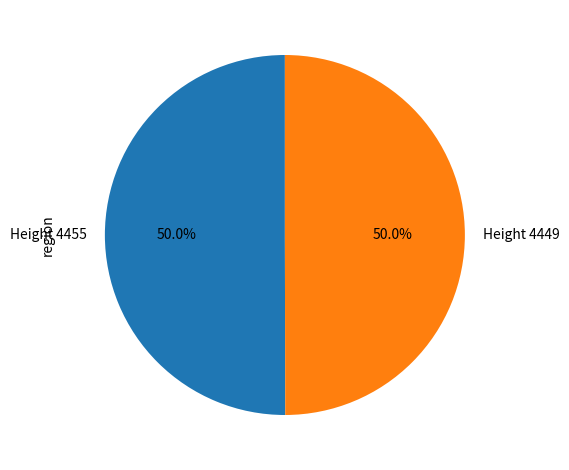

Combined, what portion of the pie is Height 4455 and Height 4449?

100.0%